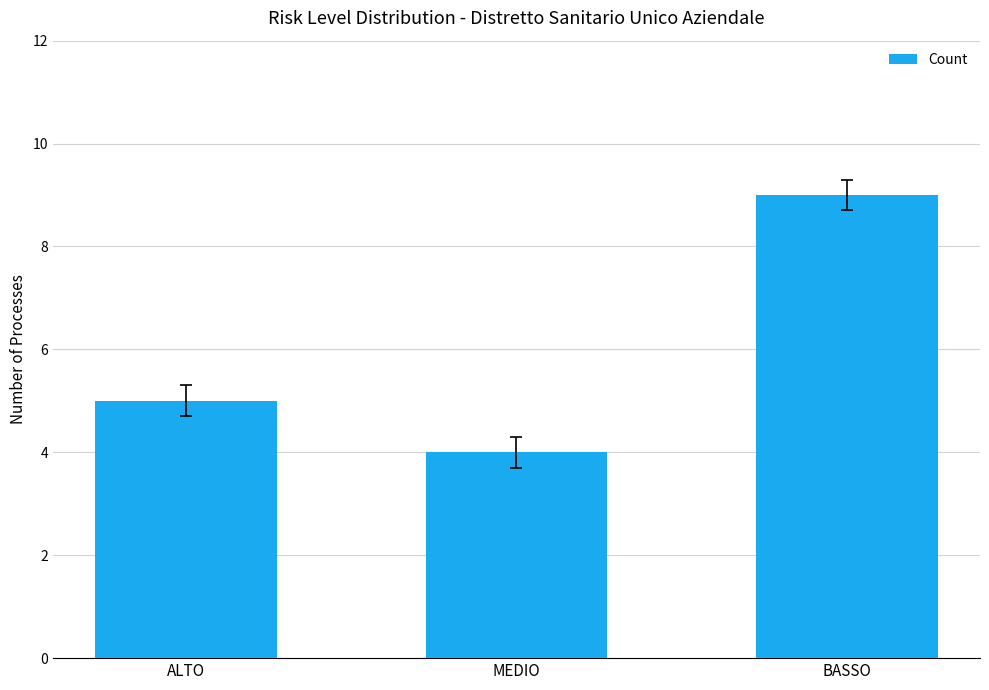

The chart shows a value of 4 at MEDIO. True or false?

True